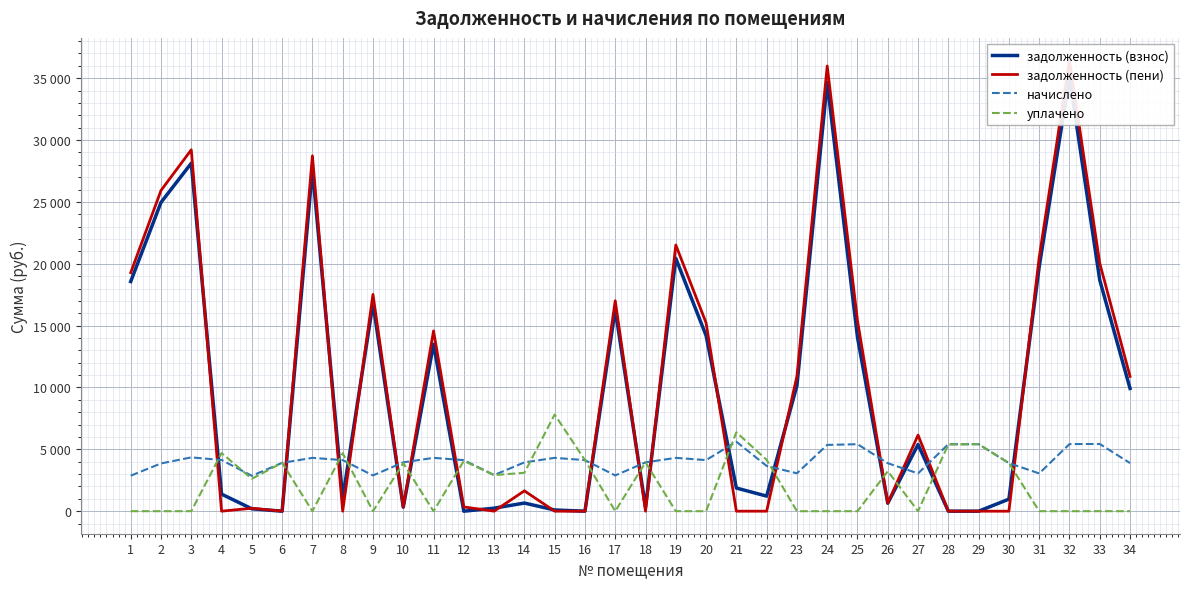

Which label corresponds to the largest value in the chart?

32